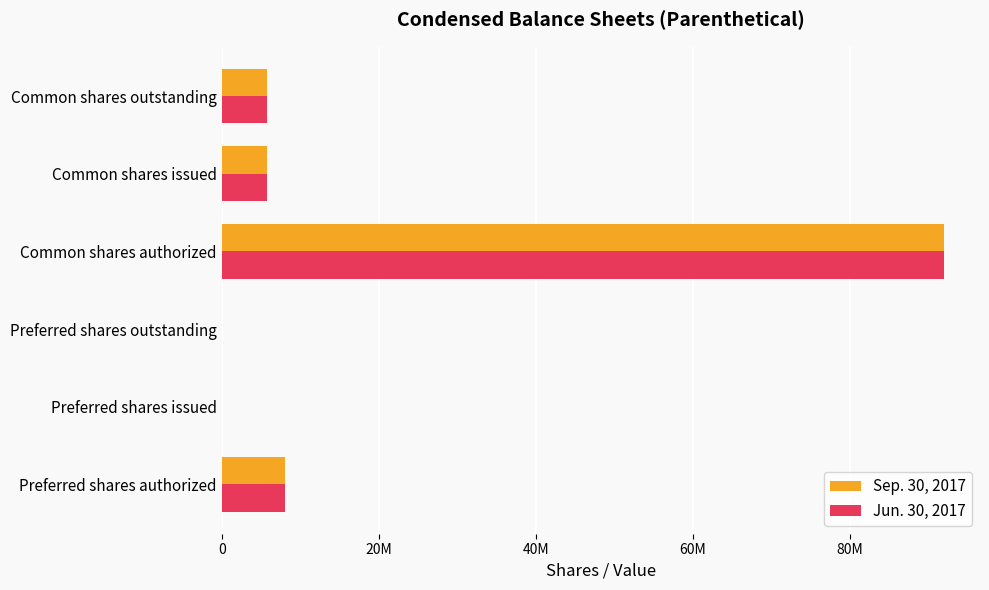

Which series has the largest total across all categories?

Sep. 30, 2017